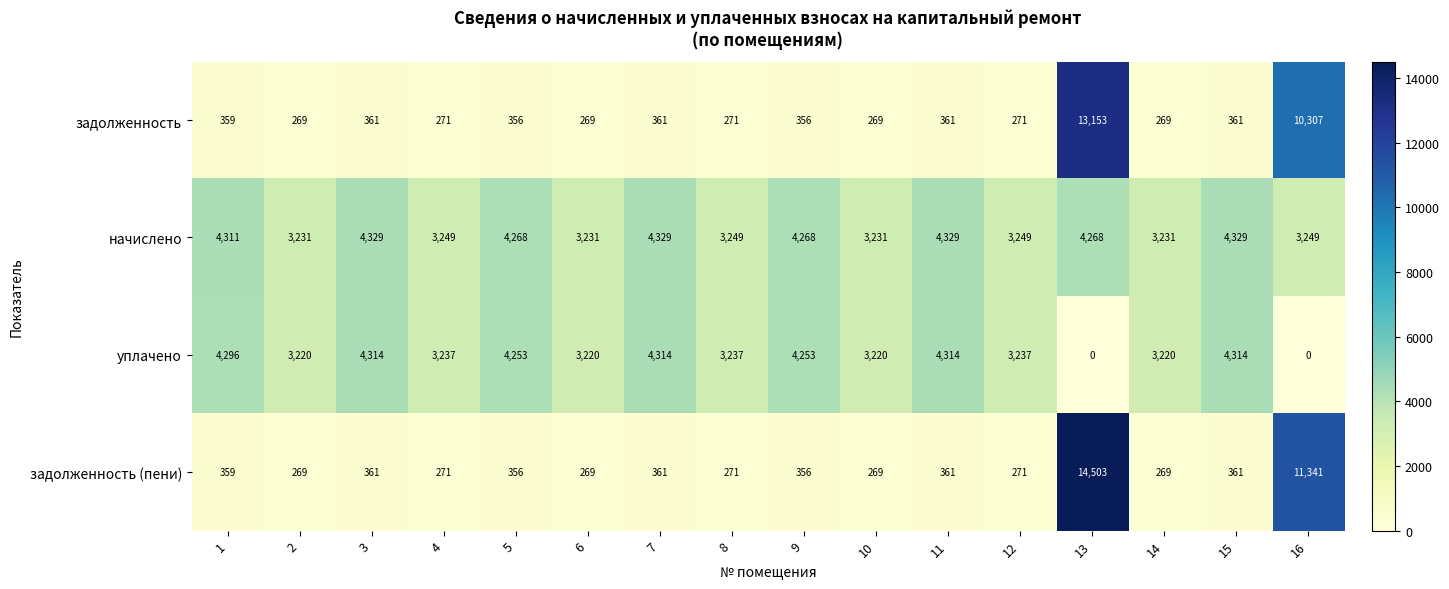

Count the number of categories in the chart.

16